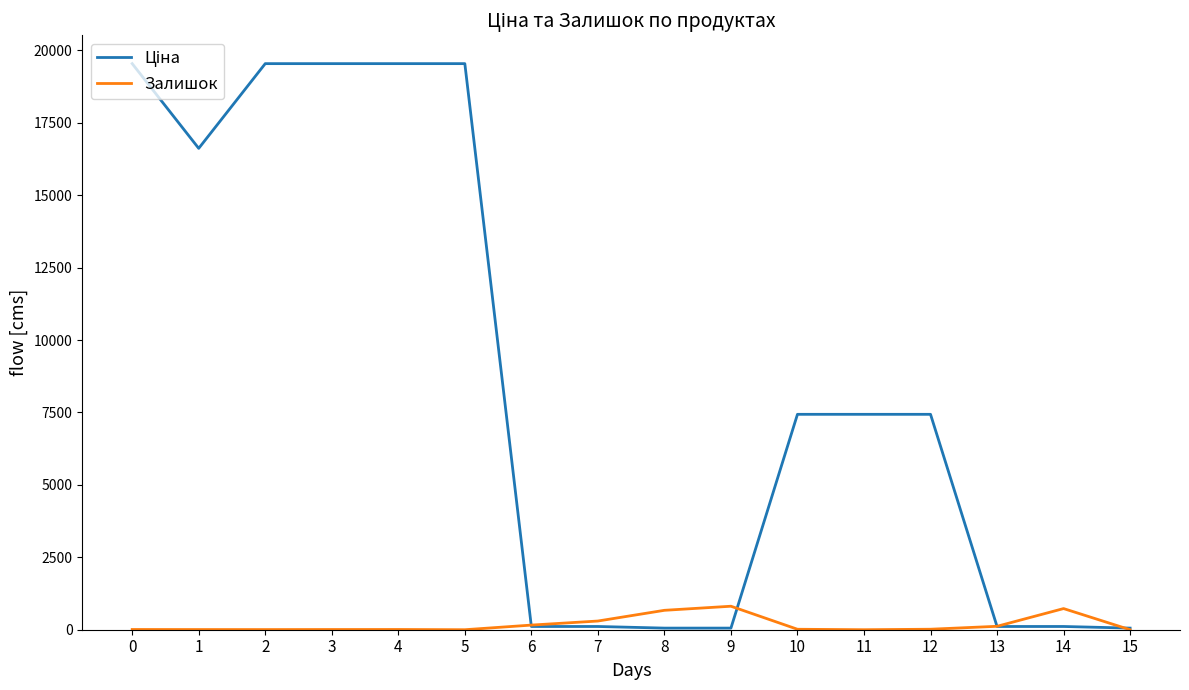

What is the greatest value displayed?

19542.7